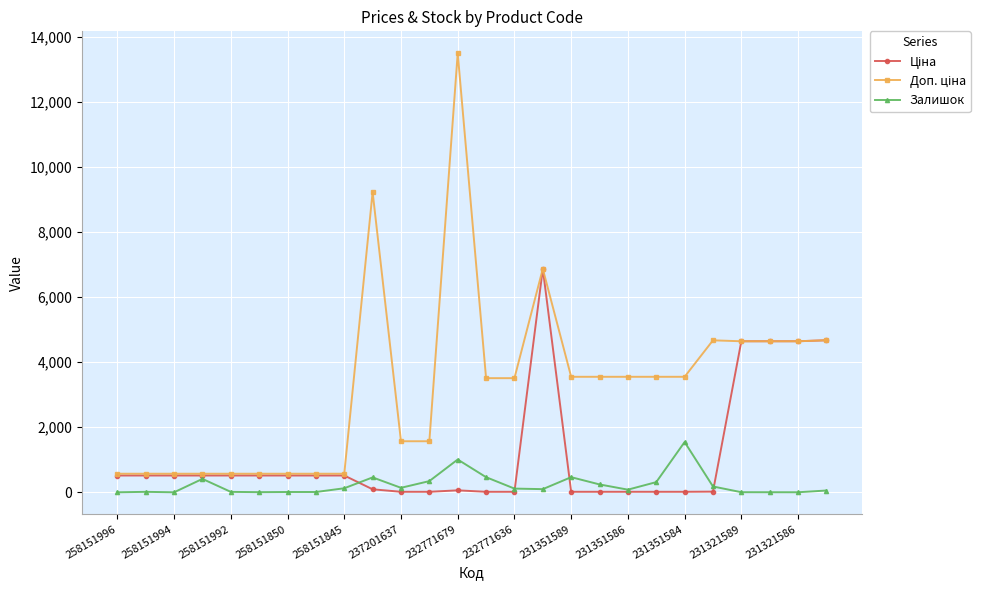

At how many categories does at least one series exceed 6205?

3